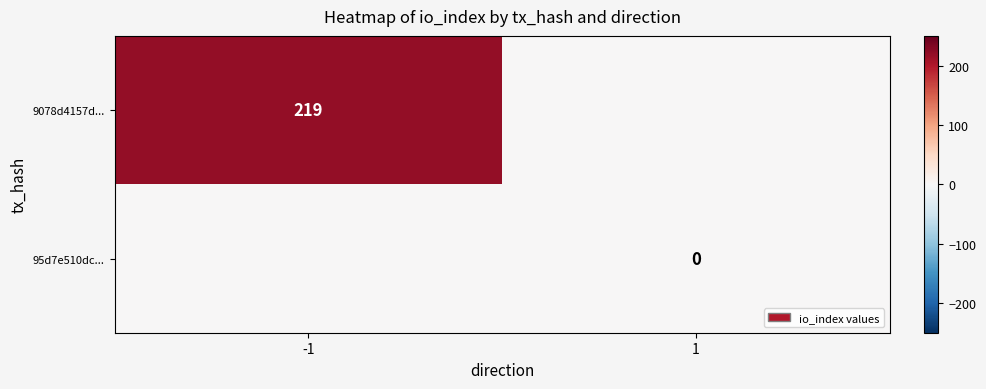

True or false: 9078d4157d... has a value of 317 at -1.

False